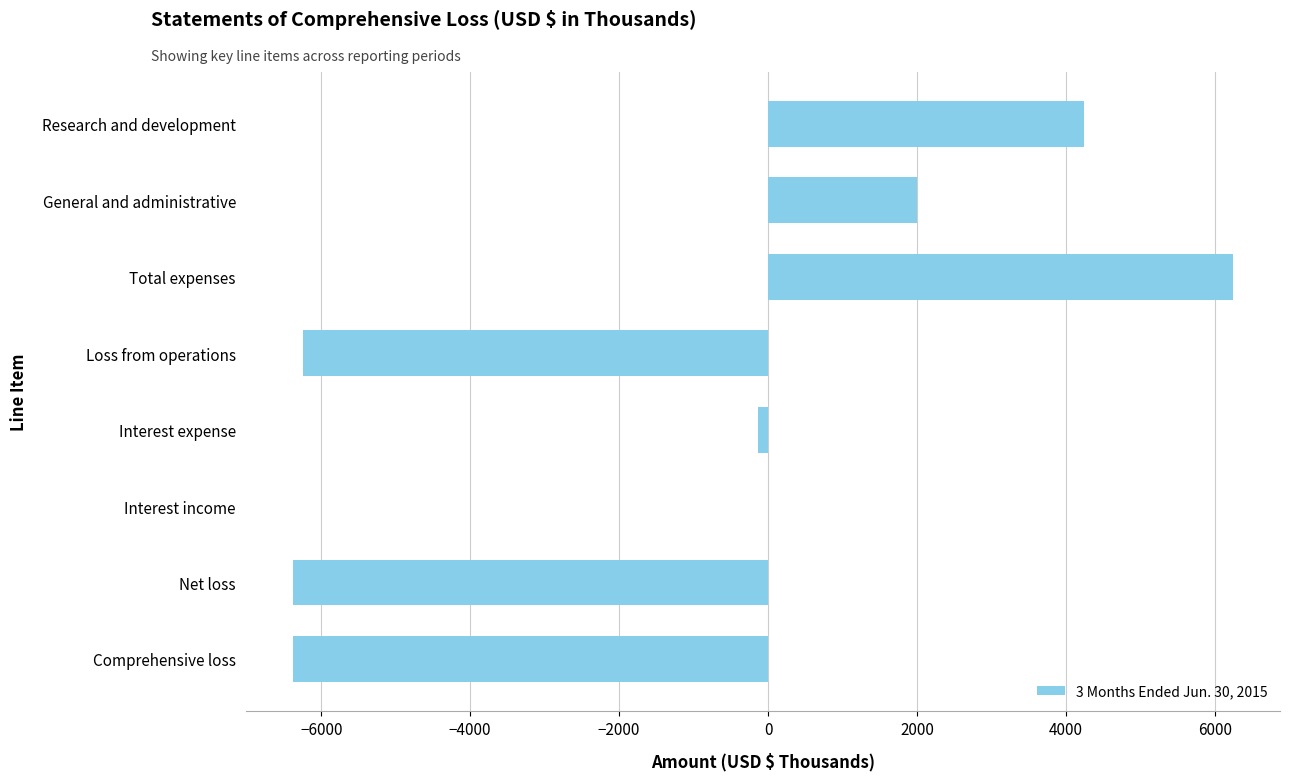

True or false: the data shows -8691 at Comprehensive loss.

False